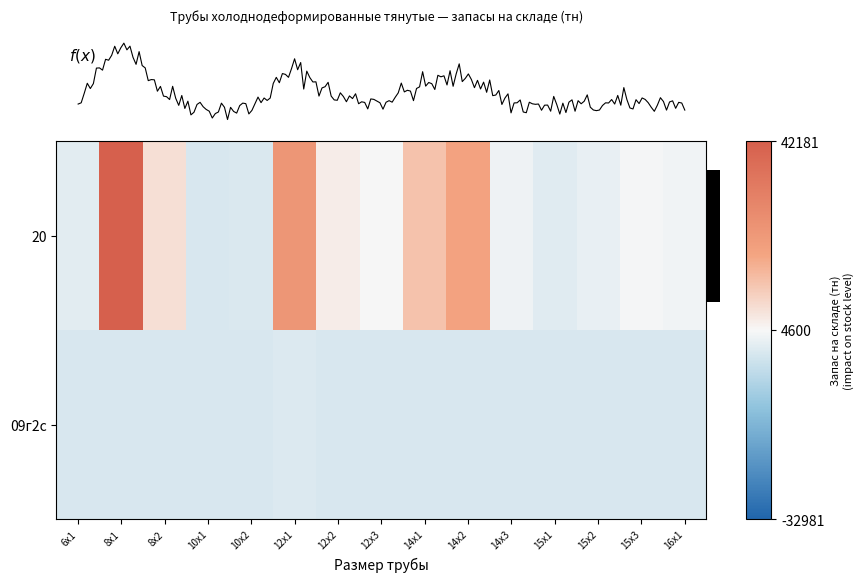

Is it true that 09г2с equals 294.9 at 14х2?

False